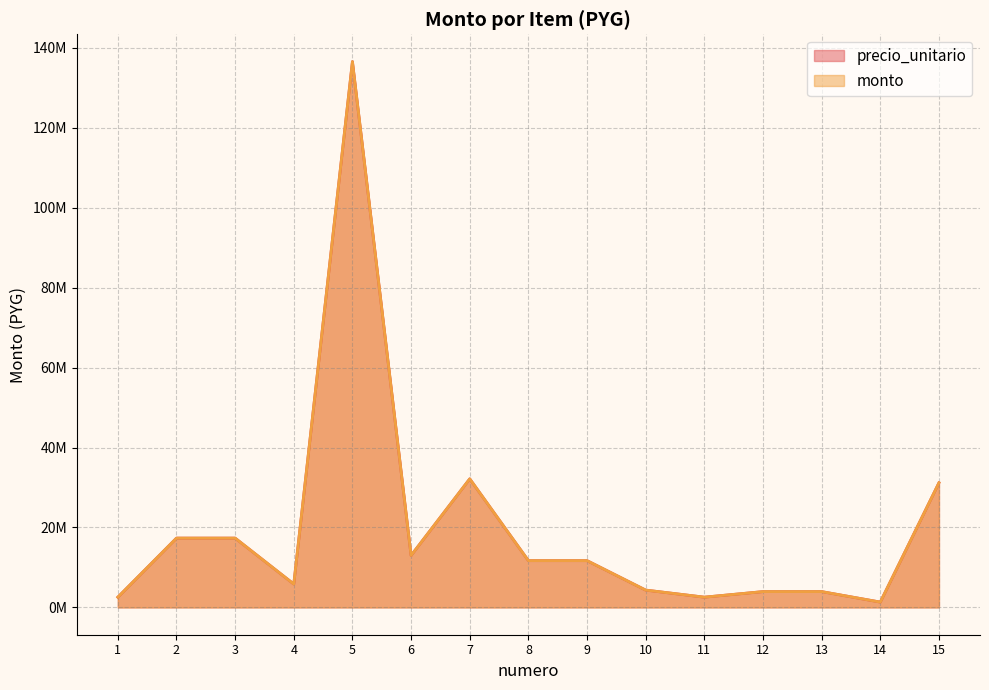

Is it true that monto equals 11470976 at 3?

False